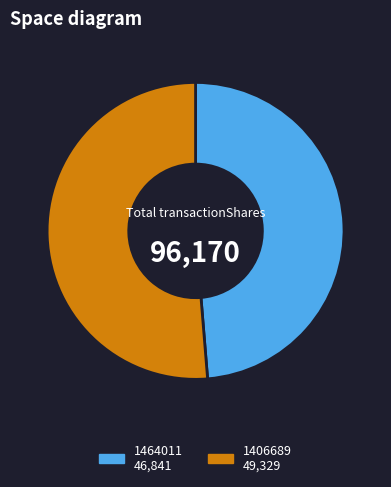

Is there a majority slice in this chart?

Yes